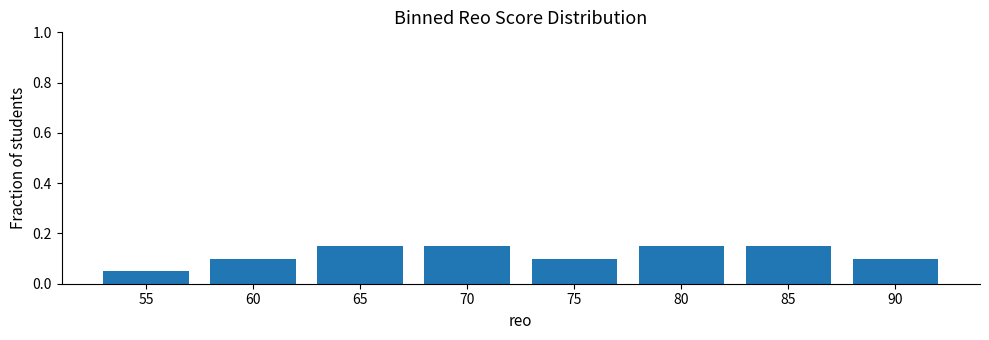

The value at 70 is 0.1. True or false?

True